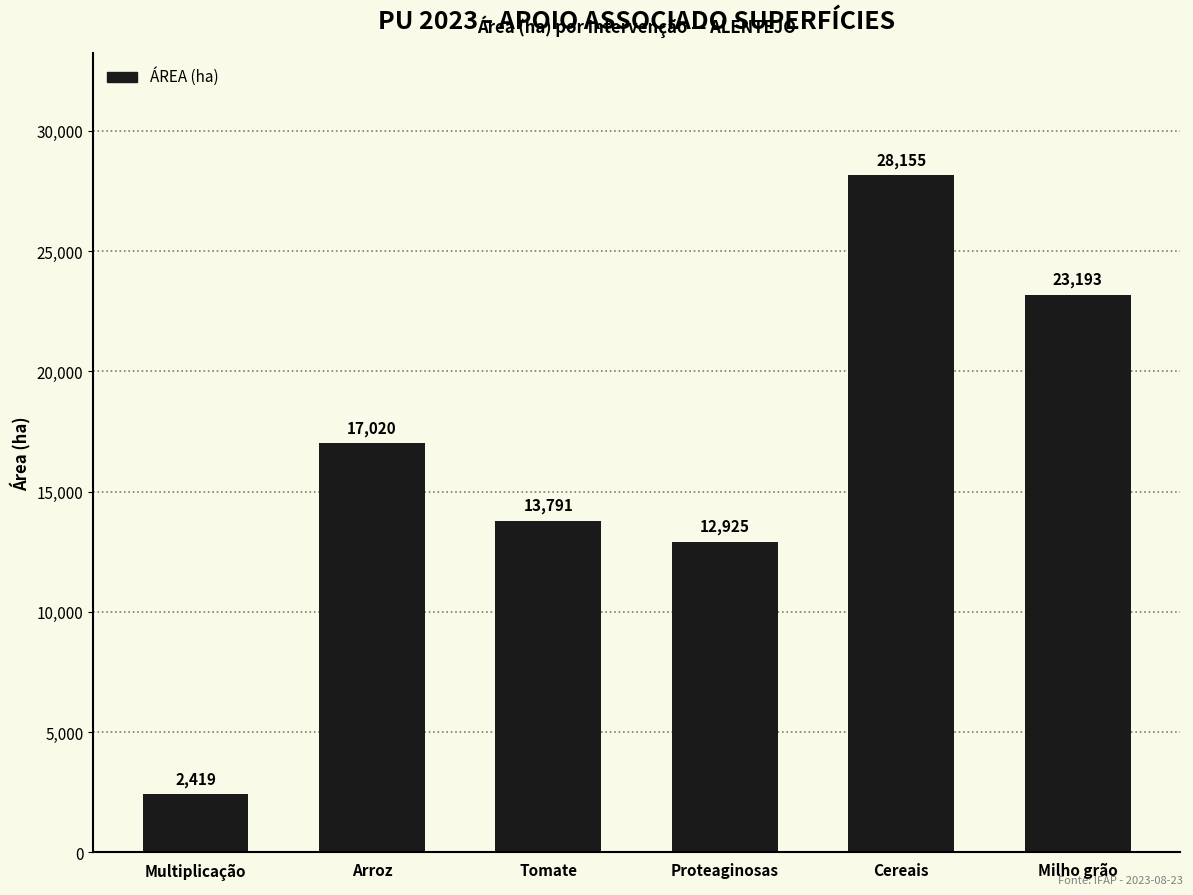

True or false: the data shows 13790.6 at Tomate.

True